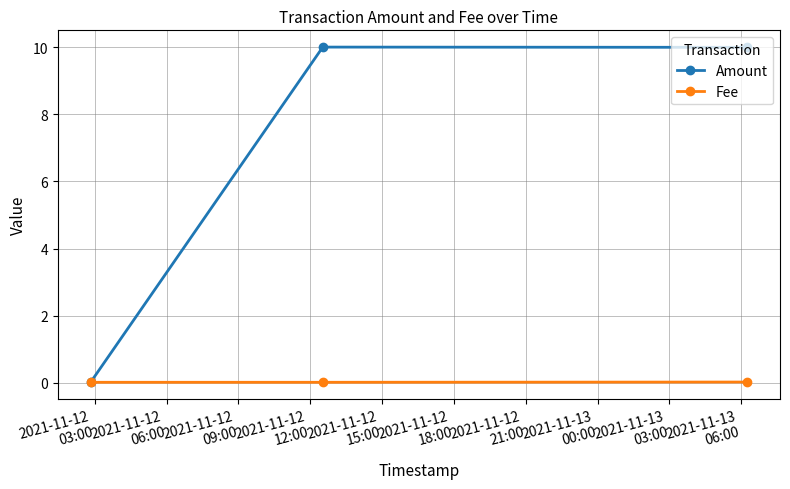

Rank the series by their average value, from highest to lowest.

Amount, Fee